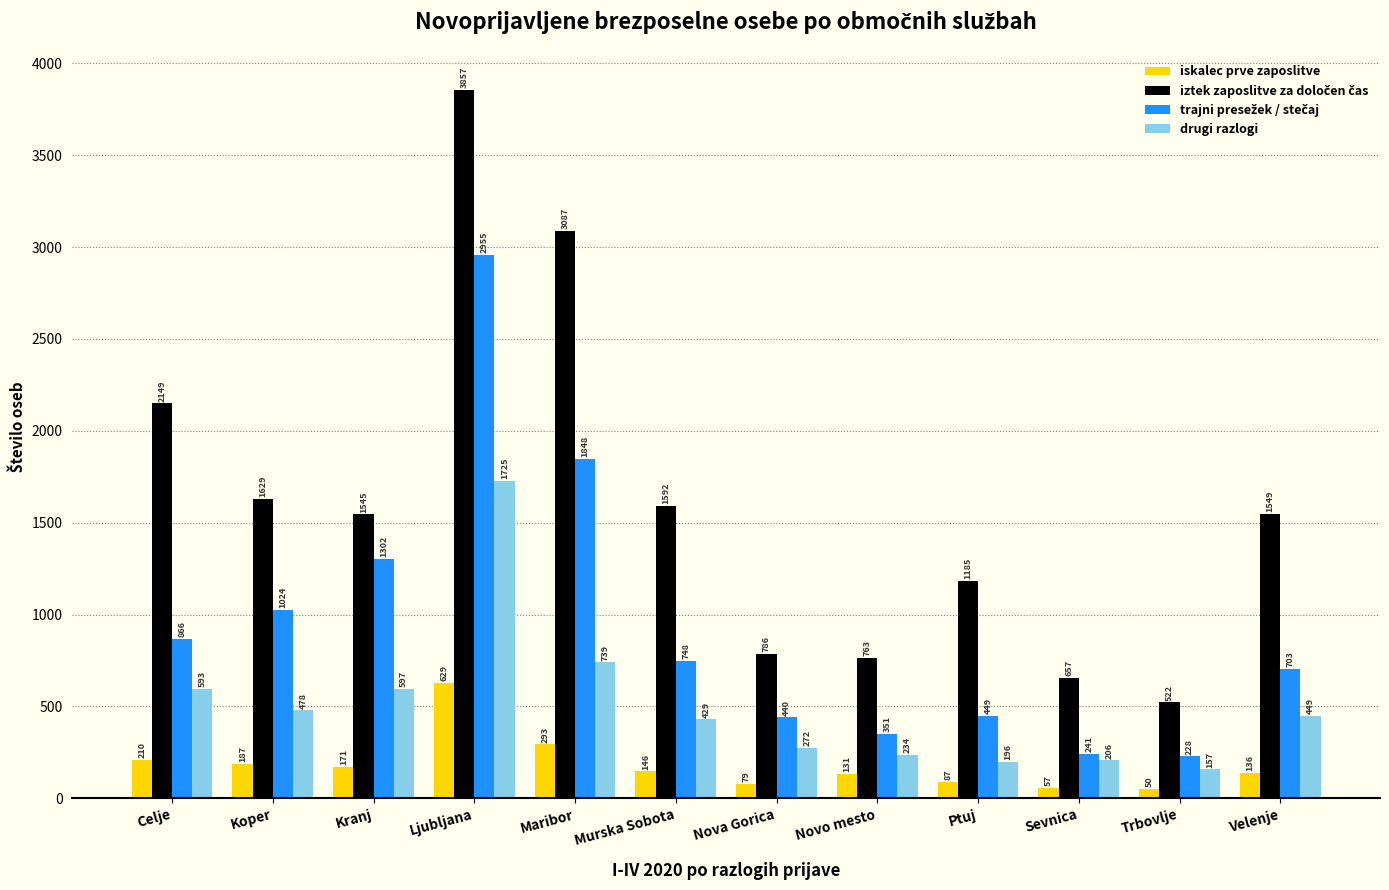

Is it true that drugi razlogi equals 983 at Kranj?

False